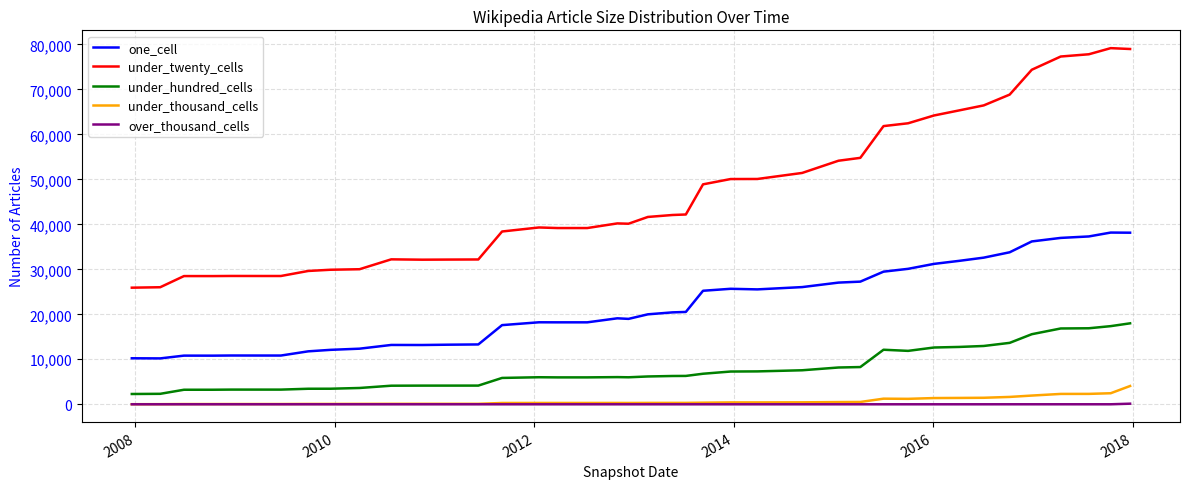

List the series in order of their peak value, highest first.

under_twenty_cells, one_cell, under_hundred_cells, under_thousand_cells, over_thousand_cells